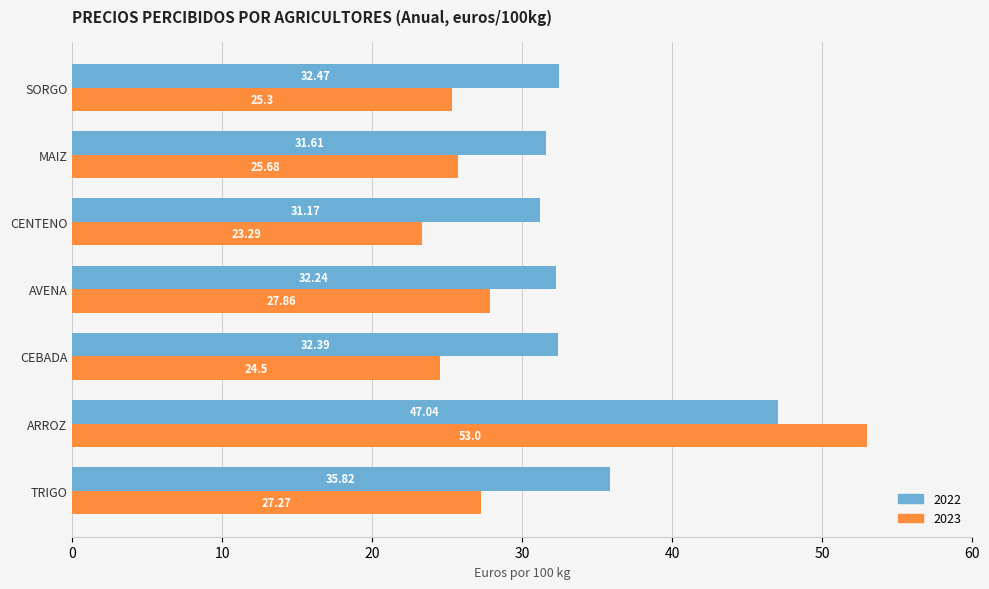

At how many categories does at least one series exceed 36?

1